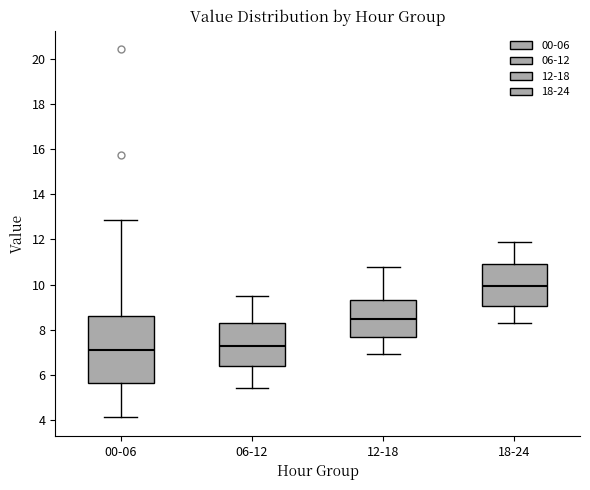

Reading left to right, transcribe this box plot: for each box, give where its median line is, the range the box spans, and where its two whiskers end, as read against the y-axis. The values are not printed on the chart, so give them approximately, as read against the axis.

00-06: median 7.2, box 5.6 to 8.6, whiskers 4.2 to 12.8
06-12: median 7.2, box 6.4 to 8.2, whiskers 5.4 to 9.6
12-18: median 8.4, box 7.6 to 9.4, whiskers 7.0 to 10.8
18-24: median 10.0, box 9.0 to 11.0, whiskers 8.4 to 12.0